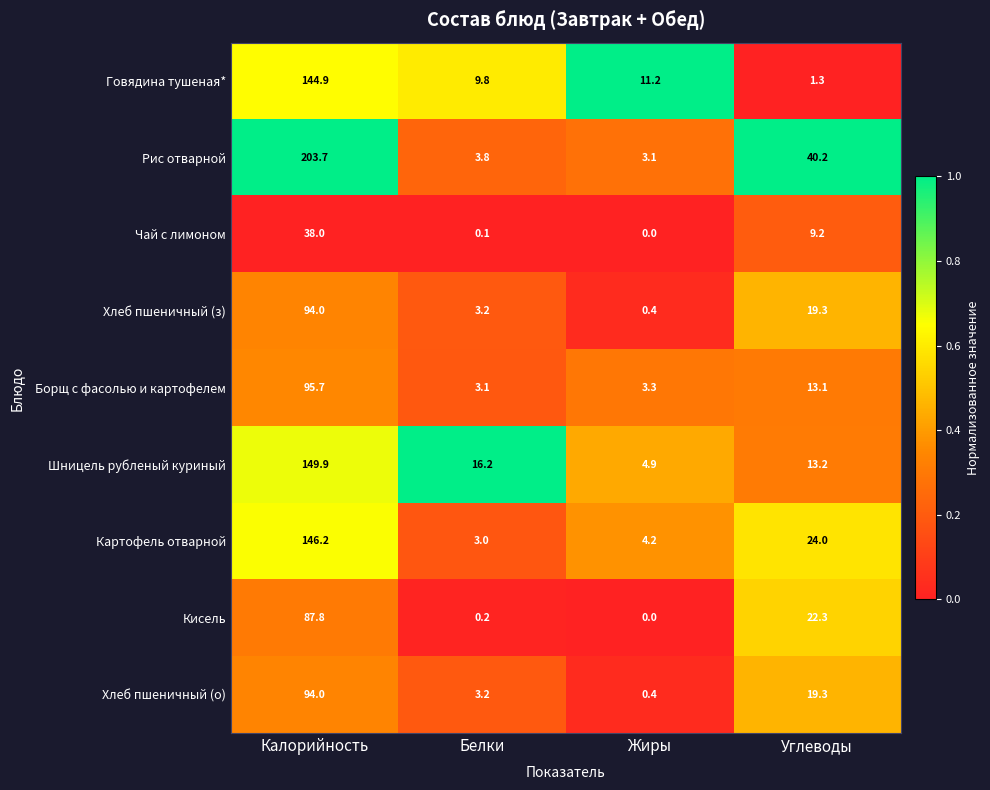

At which category is the sum across all series the highest?

Калорийность